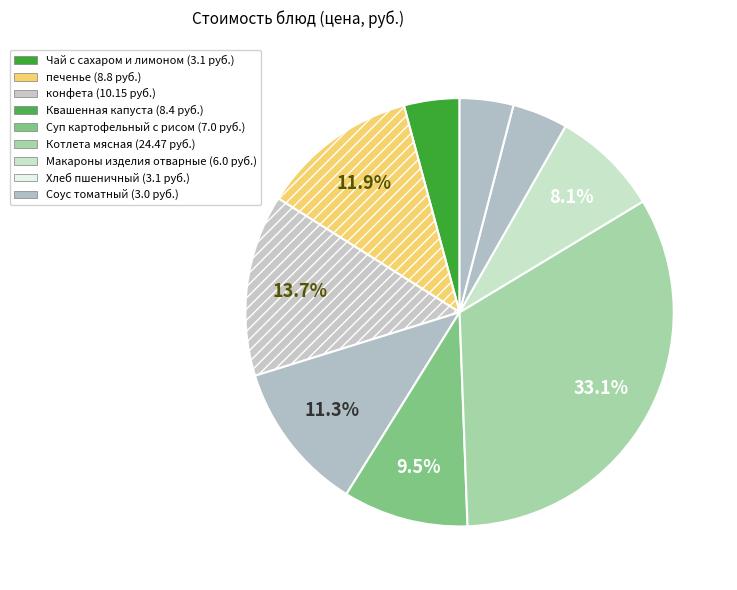

How many segments does this pie chart have?

9